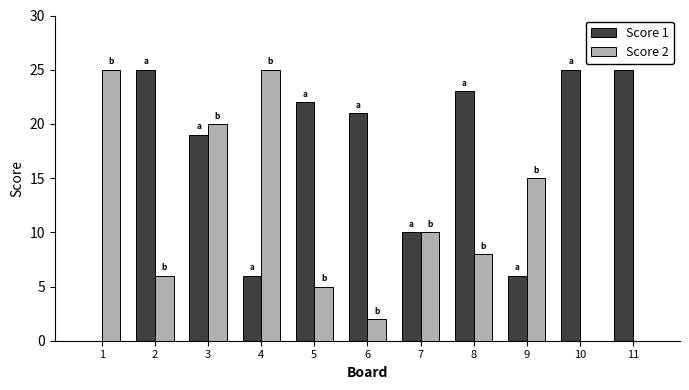

Where does the Score 1 series first go above 21?

2